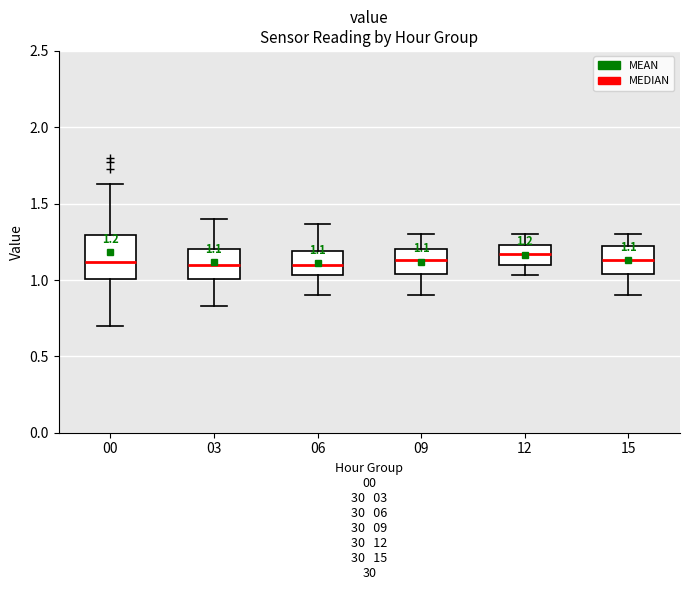

Which box is the tallest, from its lower edge to its upper edge?

00